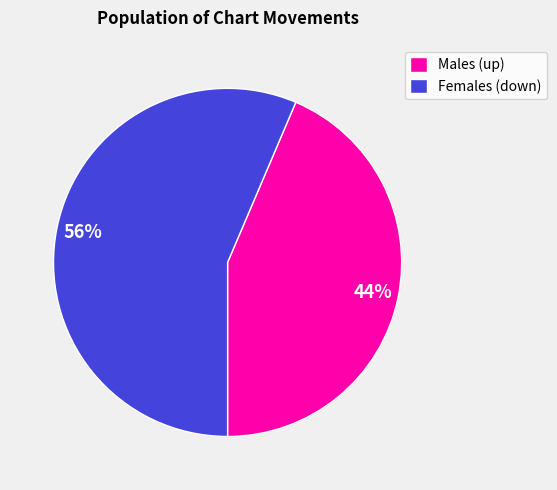

To the nearest percent, what portion does Females (down) represent?

56%